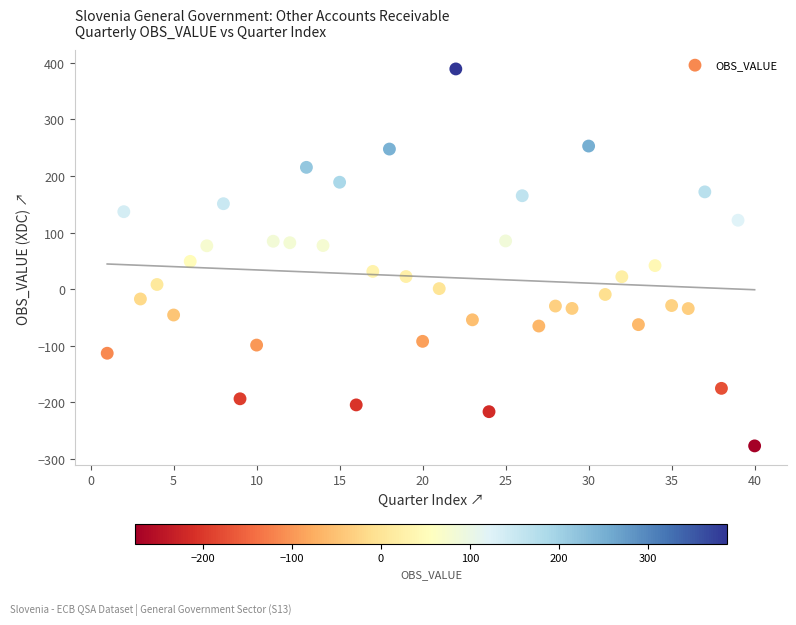

What is the range of X values (max minus min)?

39.0